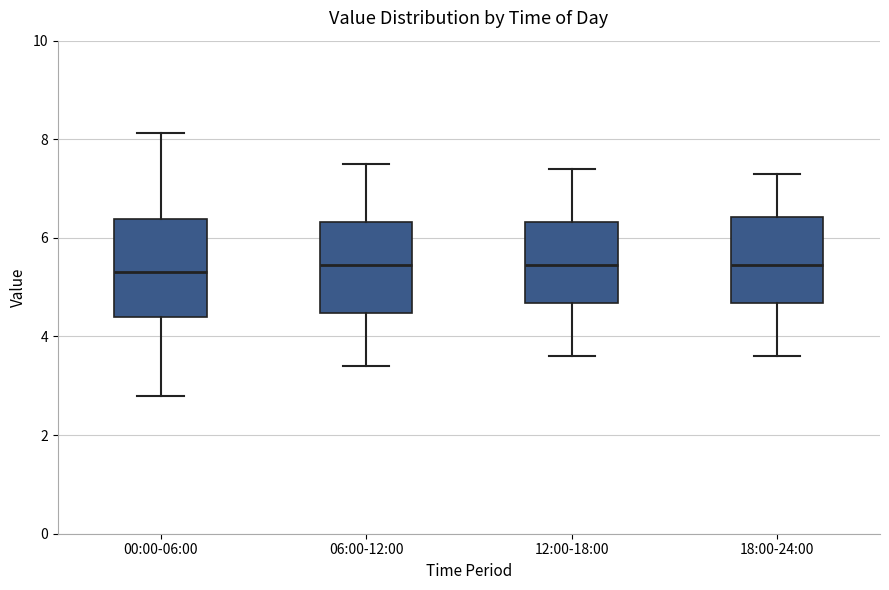

Reading left to right, transcribe this box plot: for each box, give where its median line is, the range the box spans, and where its two whiskers end, as read against the y-axis. The values are not printed on the chart, so give them approximately, as read against the axis.

00:00-06:00: median 5.4, box 4.4 to 6.4, whiskers 2.8 to 8.2
06:00-12:00: median 5.4, box 4.4 to 6.4, whiskers 3.4 to 7.6
12:00-18:00: median 5.4, box 4.6 to 6.4, whiskers 3.6 to 7.4
18:00-24:00: median 5.4, box 4.6 to 6.4, whiskers 3.6 to 7.4